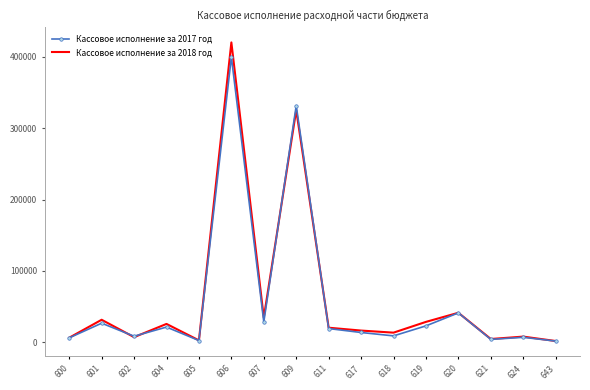

List the series in order of their peak value, highest first.

Кассовое исполнение за 2018 год, Кассовое исполнение за 2017 год